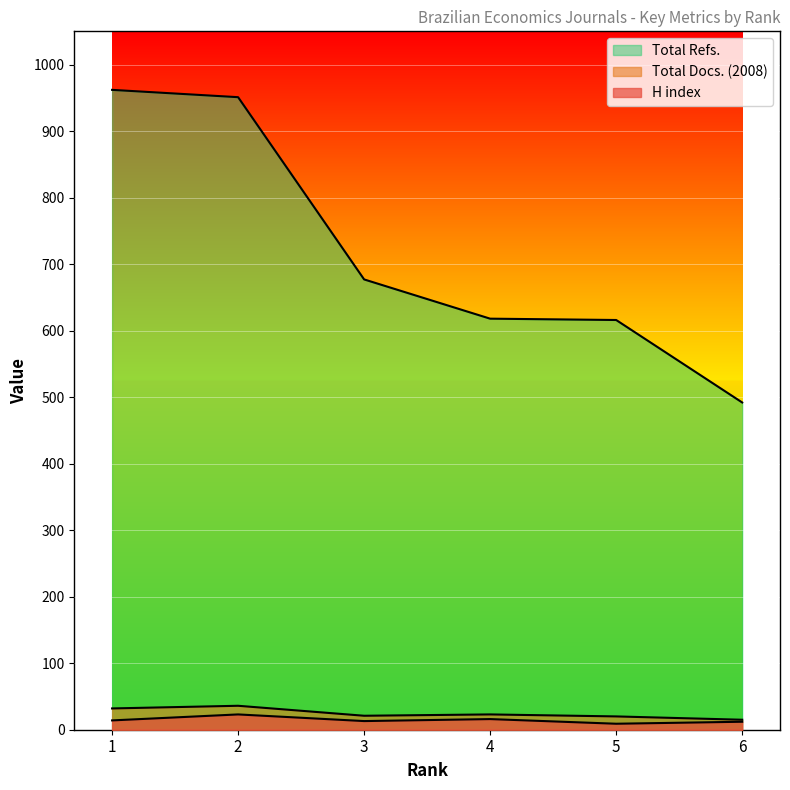

Does the chart display data point markers on the line(s)?

No